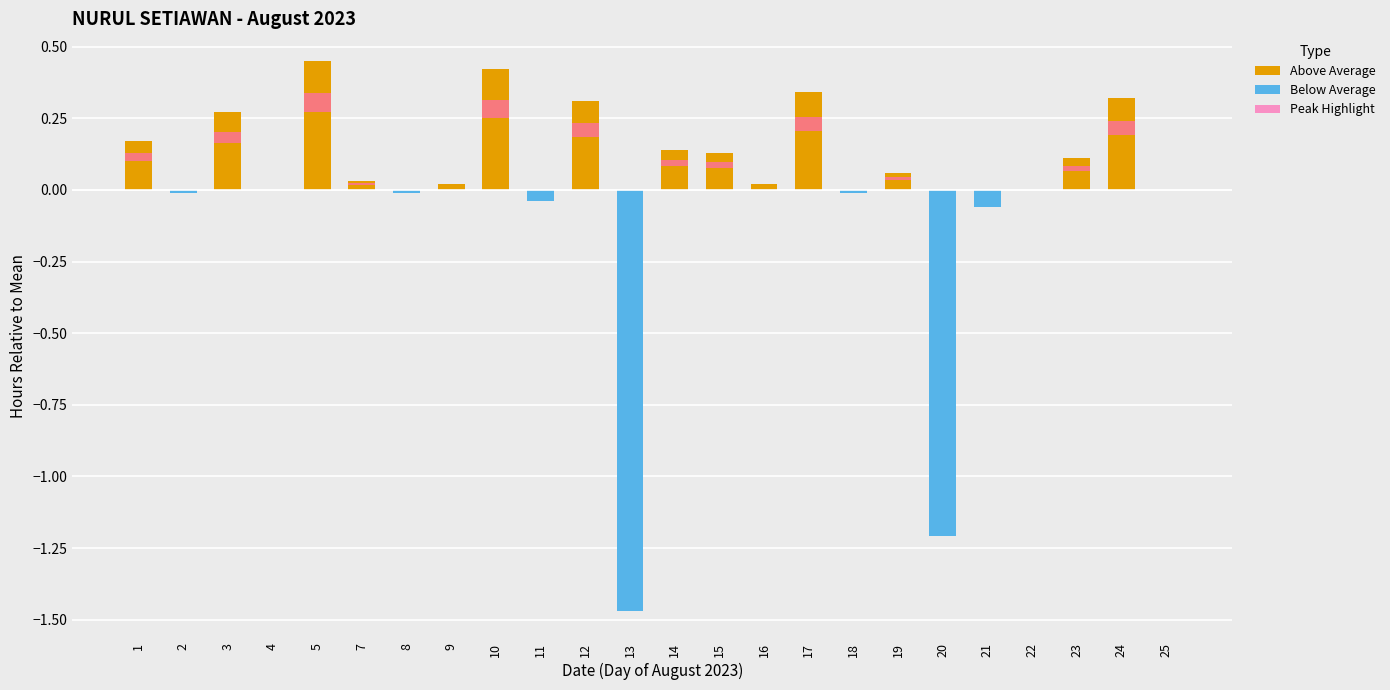

Reading right to left, what are all the values shown in this chart?

Above Average: 0.0	0.3	0.1	0.0	0.0	0.0	0.1	0.0	0.3	0.0	0.1	0.1	0.0	0.3	0.0	0.4	0.0	0.0	0.0	0.5	0.0	0.3	0.0	0.2
Below Average: 0.0	0.0	0.0	0.0	-0.1	-1.2	0.0	-0.0	0.0	0.0	0.0	0.0	-1.5	0.0	-0.0	0.0	0.0	-0.0	0.0	0.0	0.0	0.0	-0.0	0.0
Peak Highlight: 0.0	0.0	0.0	0.0	0.0	0.0	0.0	0.0	0.1	0.0	0.0	0.0	0.0	0.0	0.0	0.1	0.0	0.0	0.0	0.1	0.0	0.0	0.0	0.0